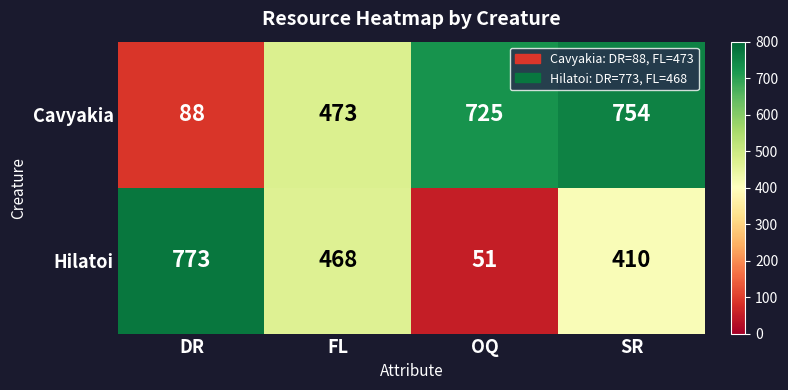

Reading left to right, transcribe all the data shown in this chart.

Cavyakia: DR=88	FL=473	OQ=725	SR=754
Hilatoi: DR=773	FL=468	OQ=51	SR=410